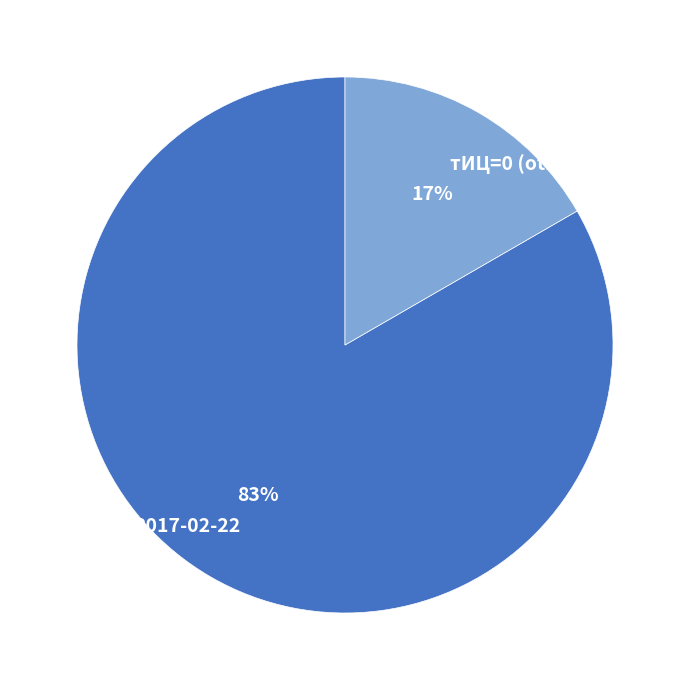

Is it true that 2017-02-22 is 90% of the pie?

False